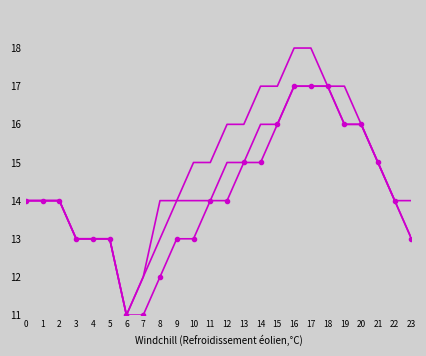

Reading right to left, transcribe all the data shown in this chart.

Max Temperature: 14	14	15	16	17	17	18	18	17	17	16	16	15	15	14	14	12	11	13	13	13	14	14	14
Min Temperature: 13	14	15	16	16	17	17	17	16	15	15	14	14	13	13	12	11	11	13	13	13	14	14	14
Mean Temperature: 13	14	15	16	16	17	17	17	16	16	15	15	14	14	14	13	12	11	13	13	13	14	14	14